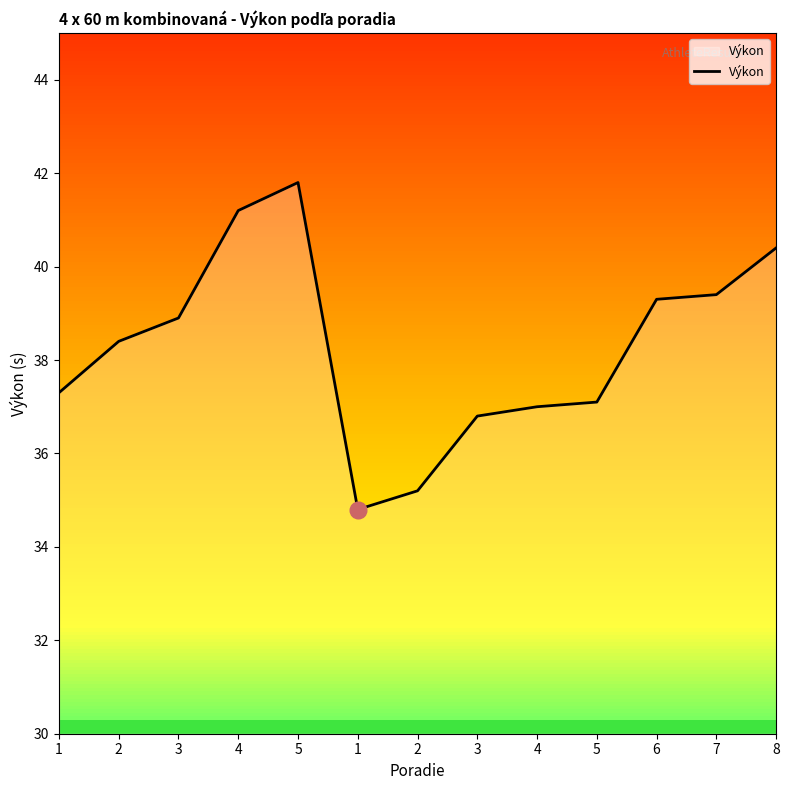

What is the difference between the values at 4 and 7?

2.4